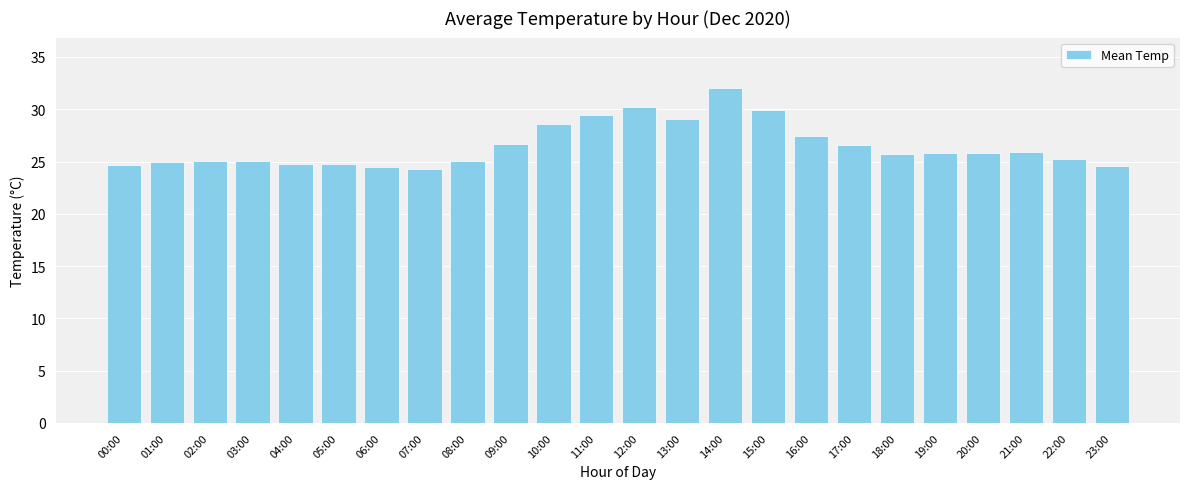

Which category has the highest value across all series?

14:00